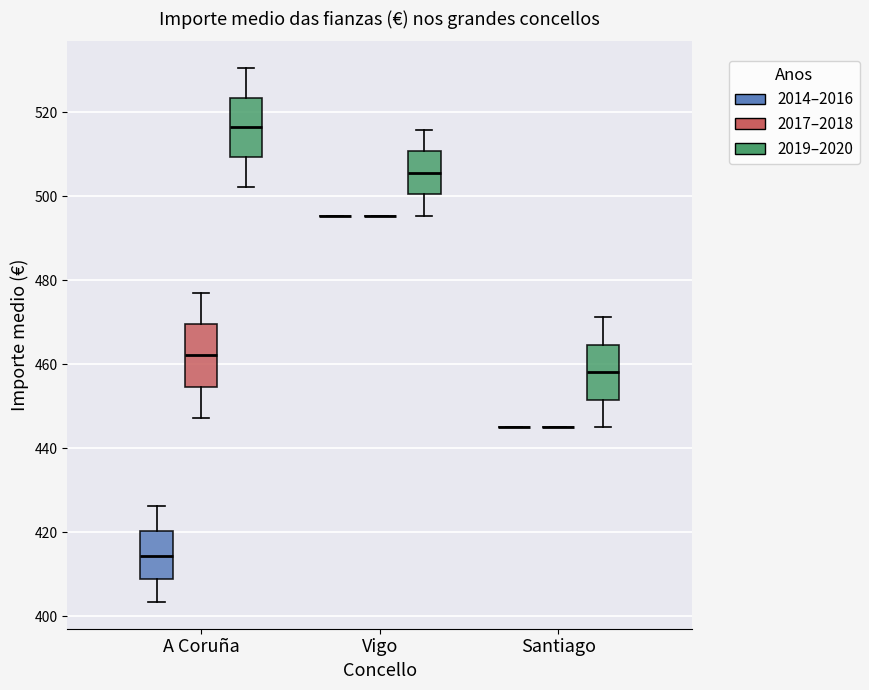

Reading left to right, read every box against the y-axis: the position of its median line, the range the box covers, and the ends of its whiskers. The values are not printed on the chart, so give them approximately, as read against the axis.

A Coruña (2014–2016): median 414, box 408 to 420, whiskers 404 to 426
A Coruña (2017–2018): median 462, box 454 to 470, whiskers 448 to 476
A Coruña (2019–2020): median 516, box 510 to 524, whiskers 502 to 530
Vigo (2014–2016): box collapsed to a line at 496, whiskers 496 to 496
Vigo (2017–2018): box collapsed to a line at 496, whiskers 496 to 496
Vigo (2019–2020): median 506, box 500 to 510, whiskers 496 to 516
Santiago (2014–2016): box collapsed to a line at 444, whiskers 444 to 444
Santiago (2017–2018): box collapsed to a line at 444, whiskers 444 to 444
Santiago (2019–2020): median 458, box 452 to 464, whiskers 444 to 472